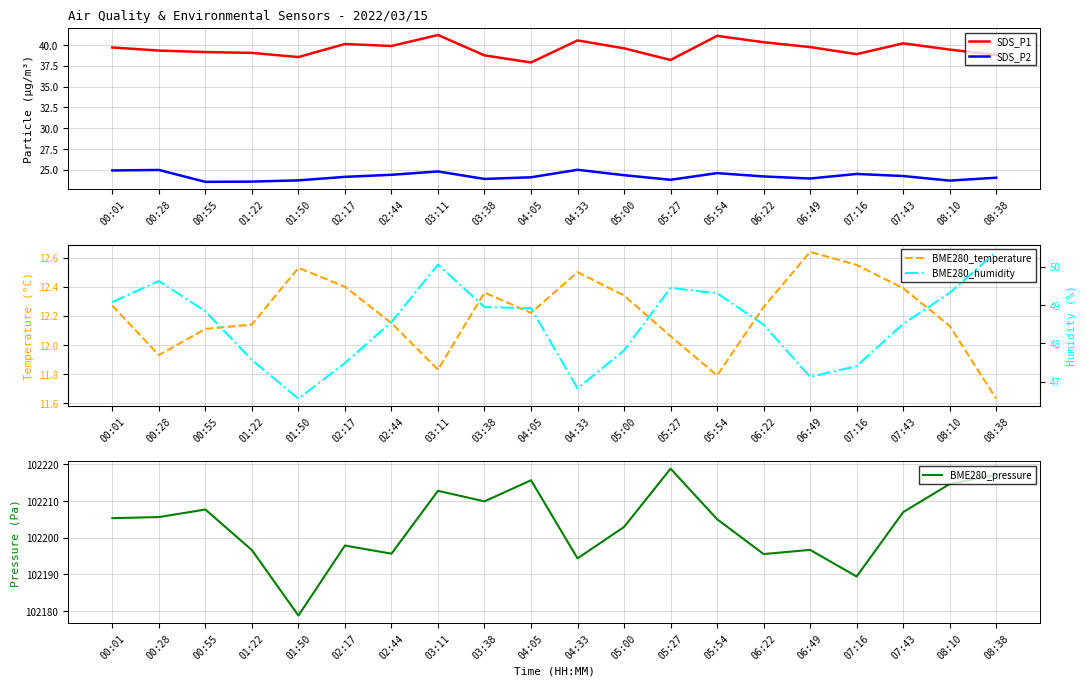

What is the value of the SDS_P2 point at the 6th from the left?

24.1